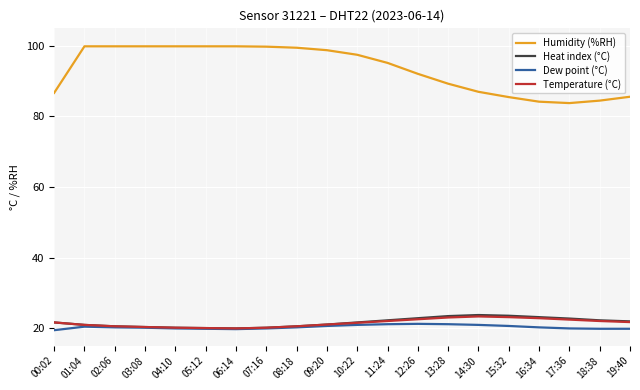

Which series has the largest range (max minus min)?

Humidity (%RH)